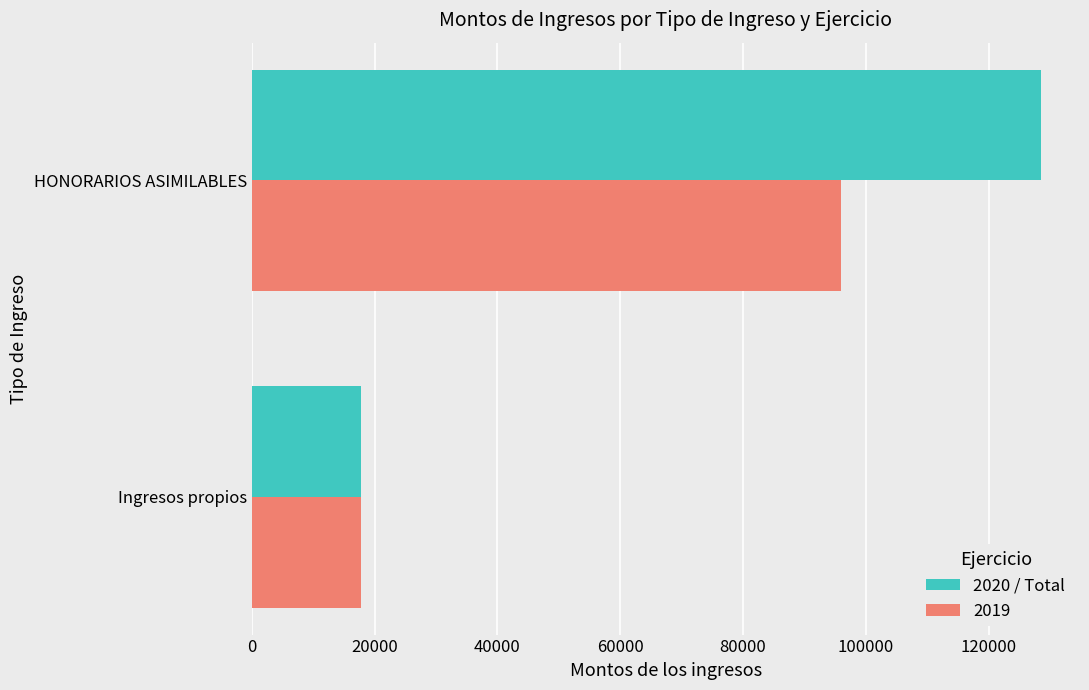

True or false: 2019 has a value of 17765.0 at Ingresos propios.

True